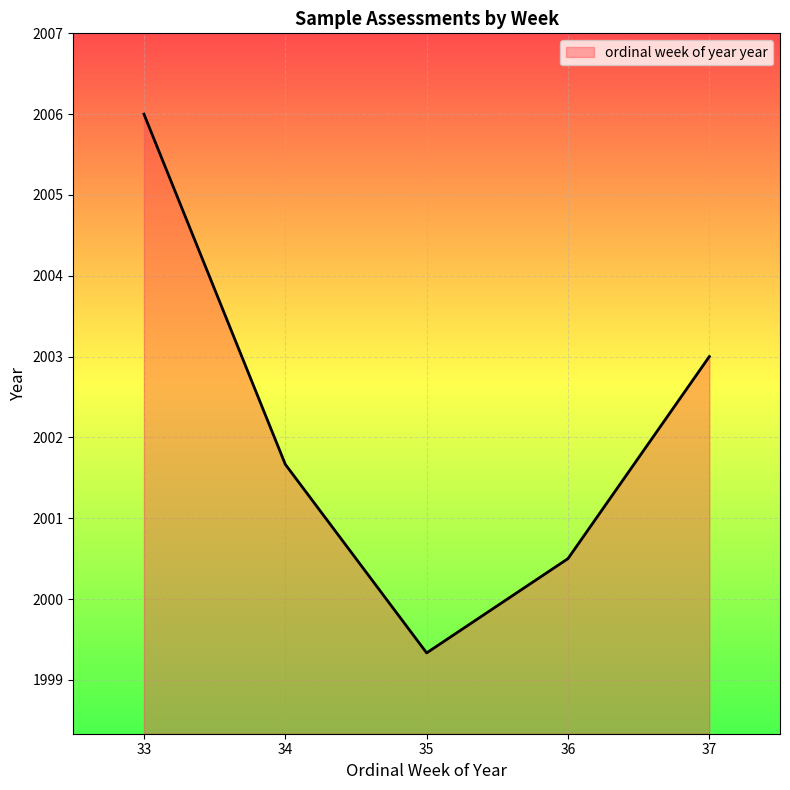

List the labels in order of value, largest first.

33, 37, 34, 36, 35